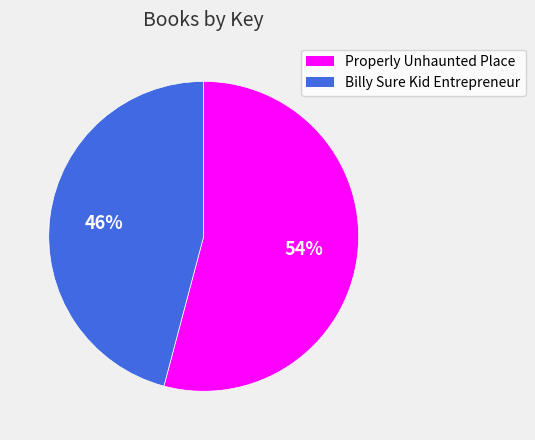

Does any single category account for the majority?

Yes